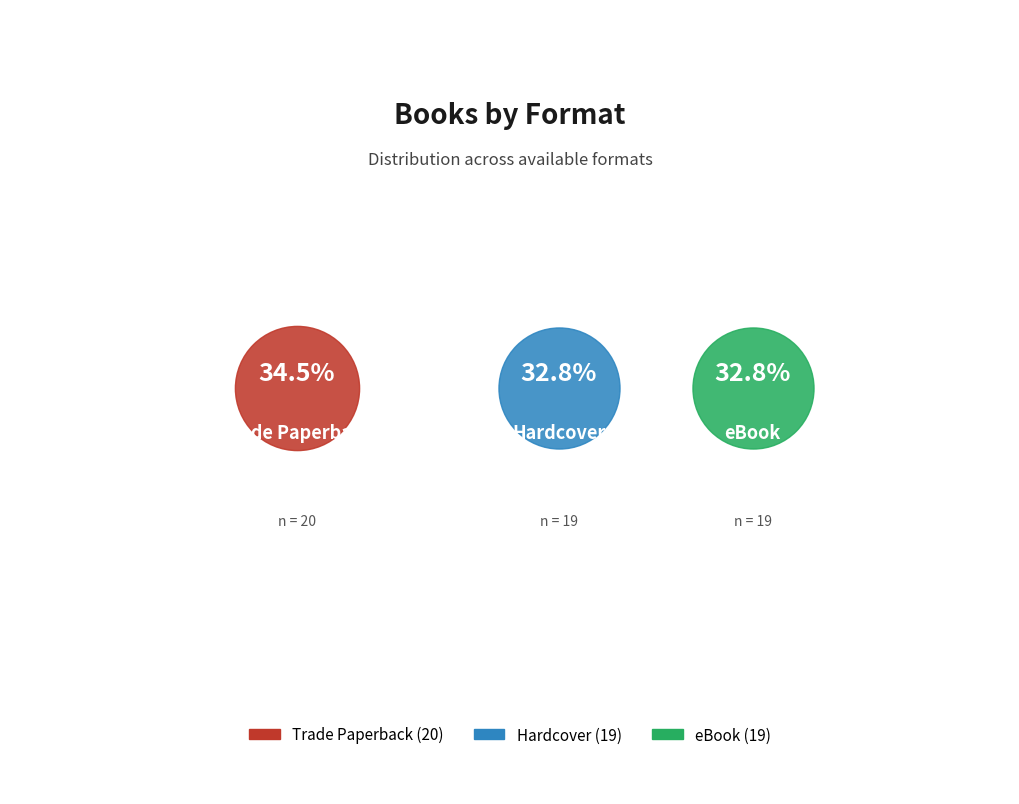

To the nearest percent, what is the average slice percentage?

33%